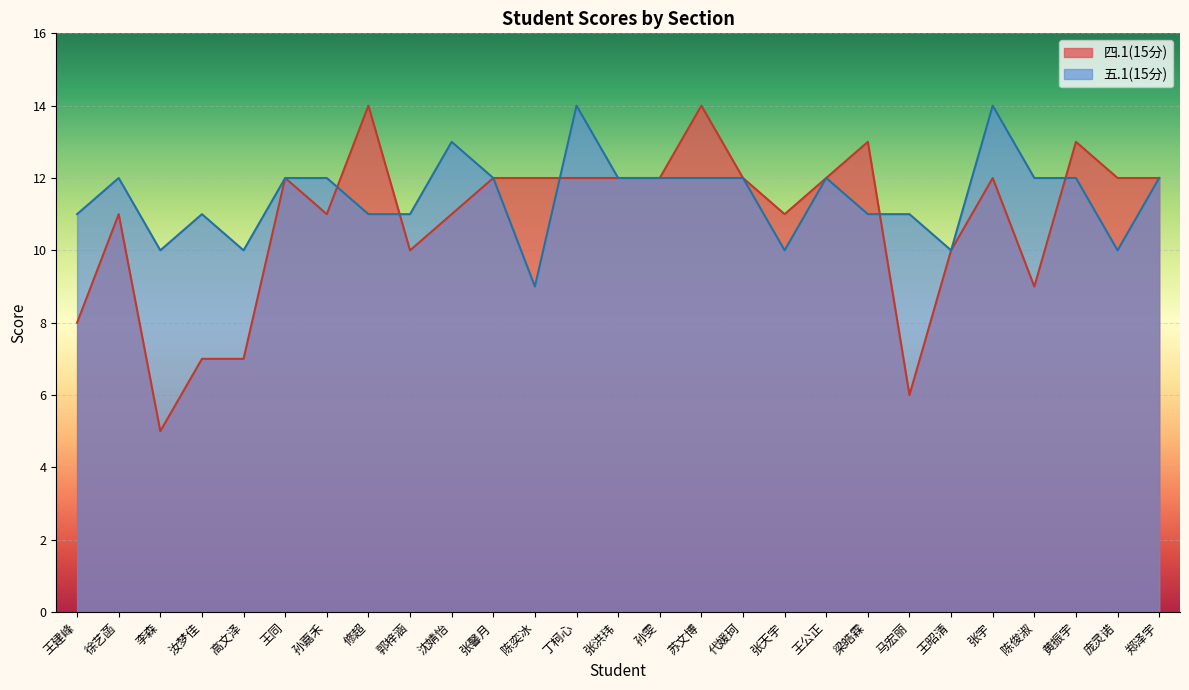

What is the label of the 28th point from the right?

王建峰